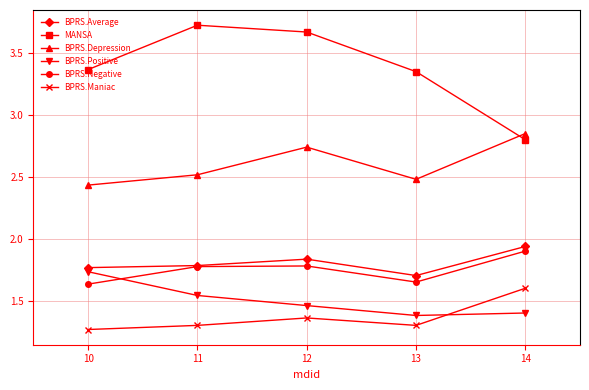

The BPRS.Maniac series shows 2.3 at 10. True or false?

False